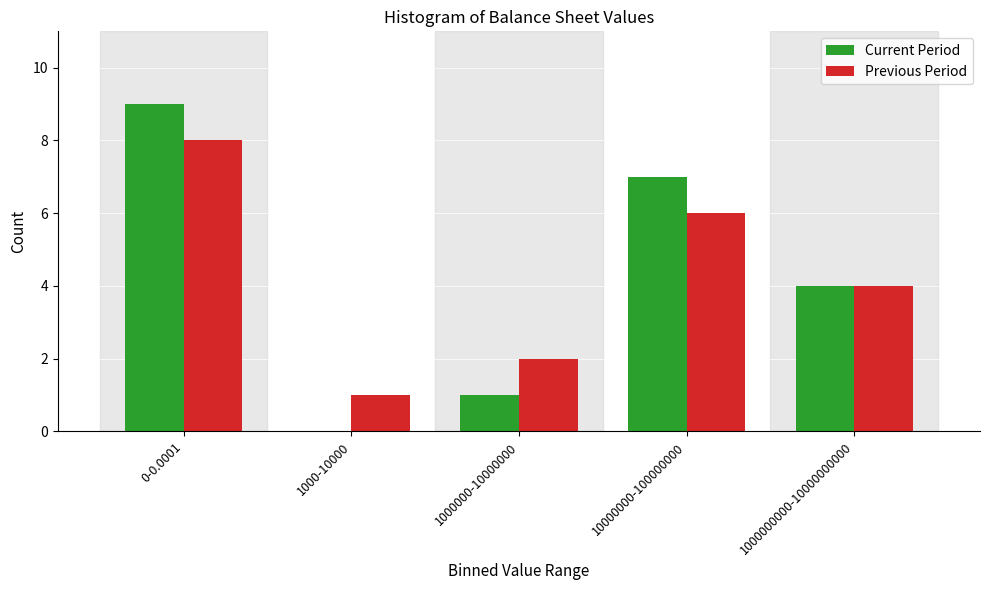

Reading left to right, what are all the values shown in this chart?

Current Period: 0-0.0001=9	1000-10000=0	1000000-10000000=1	10000000-100000000=7	1000000000-10000000000=4
Previous Period: 0-0.0001=8	1000-10000=1	1000000-10000000=2	10000000-100000000=6	1000000000-10000000000=4